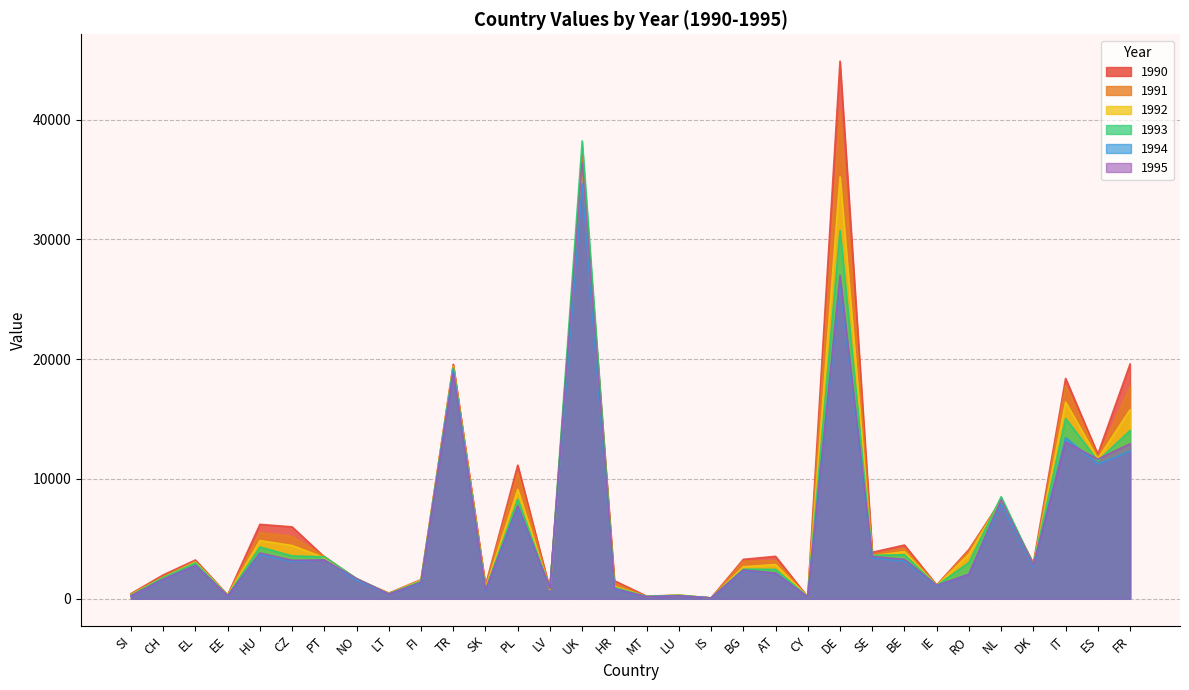

Which series has the largest range (max minus min)?

1990